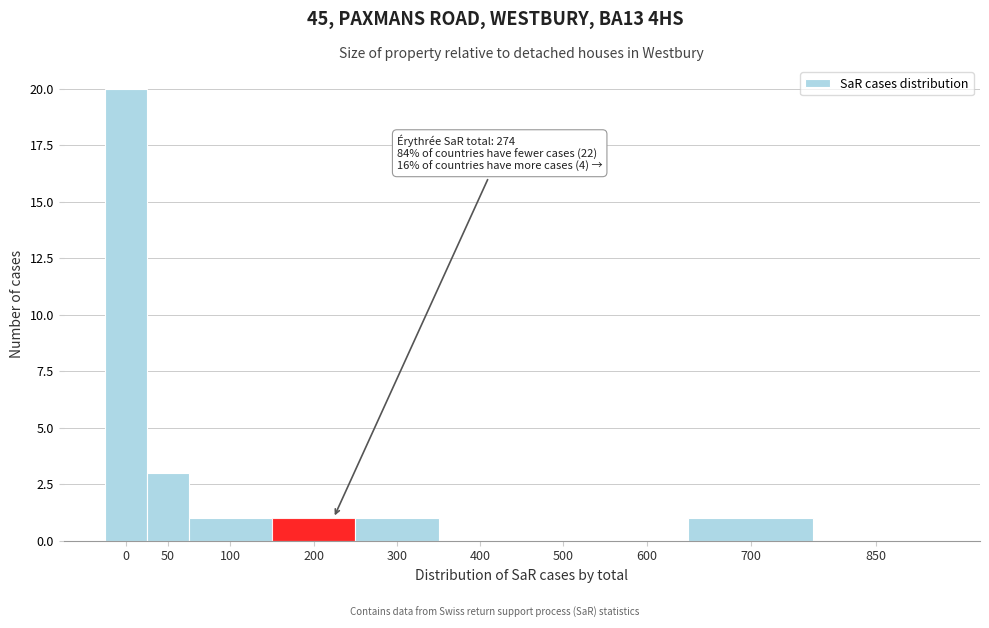

Reading right to left, transcribe all the data shown in this chart.

850=0	700=1	600=0	500=0	400=0	300=1	200=1	100=1	50=3	0=20